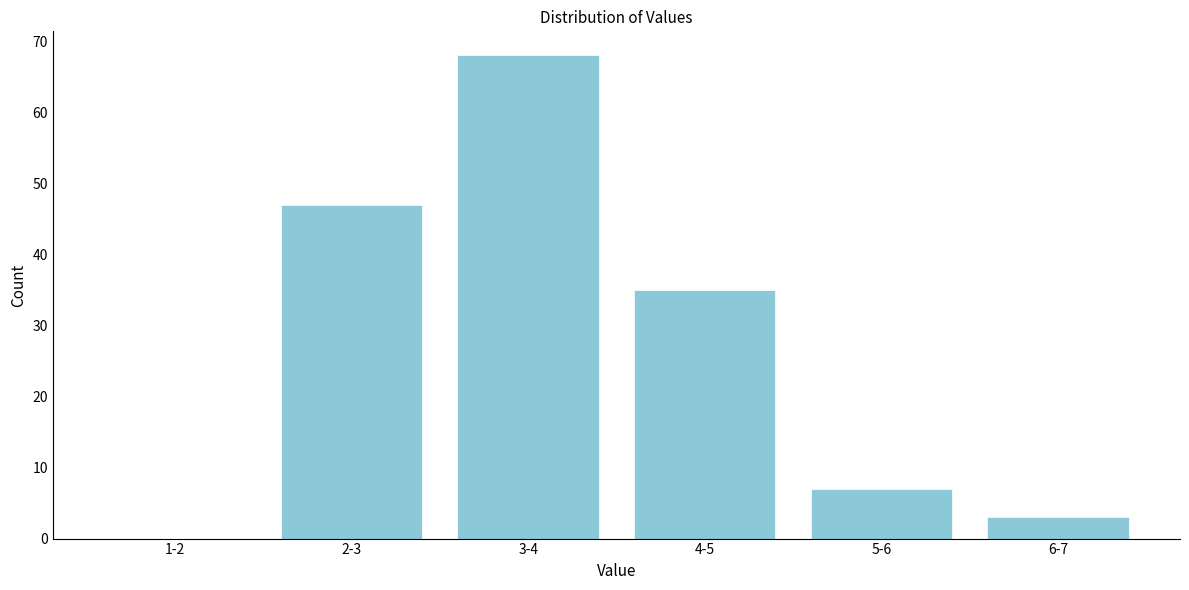

Reading left to right, transcribe all the data shown in this chart.

1-2=0	2-3=47	3-4=68	4-5=35	5-6=7	6-7=3